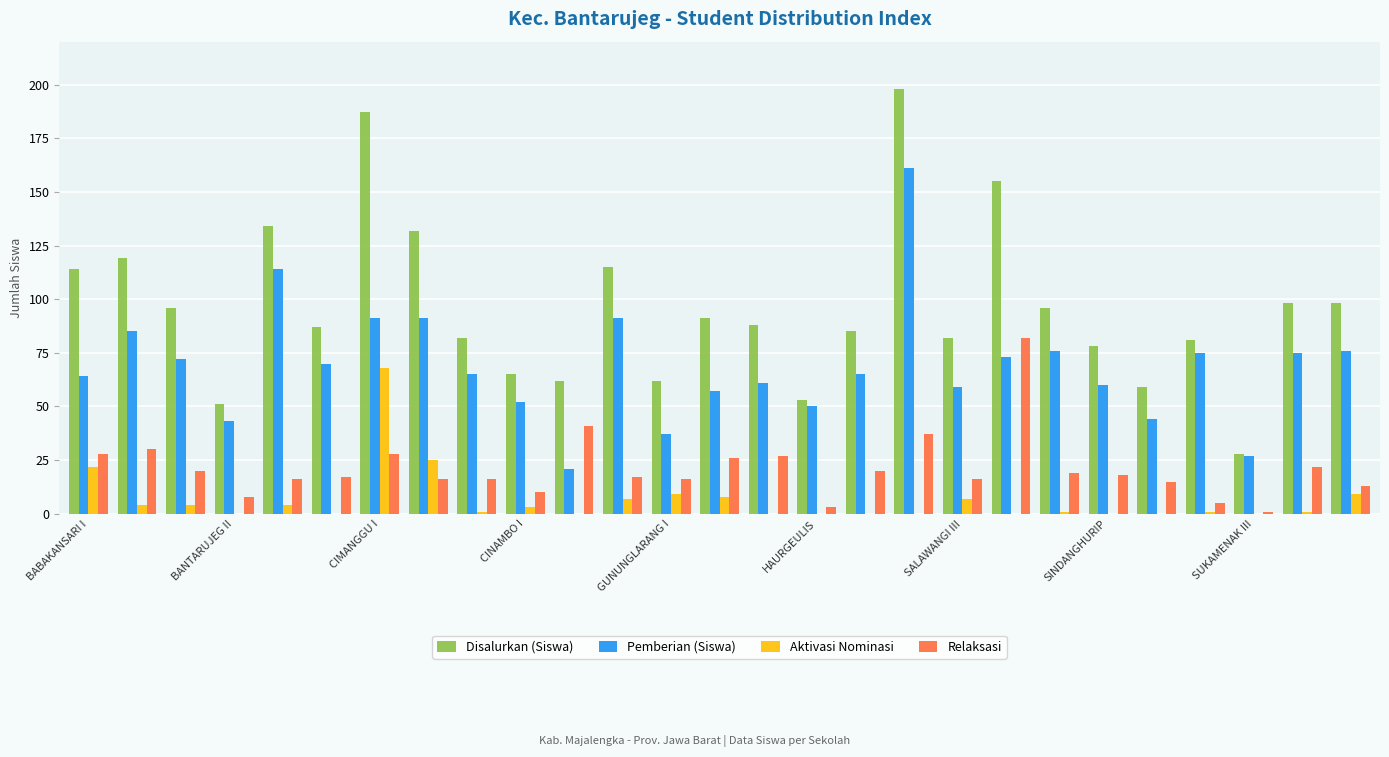

Which series has the largest total across all categories?

Disalurkan (Siswa)